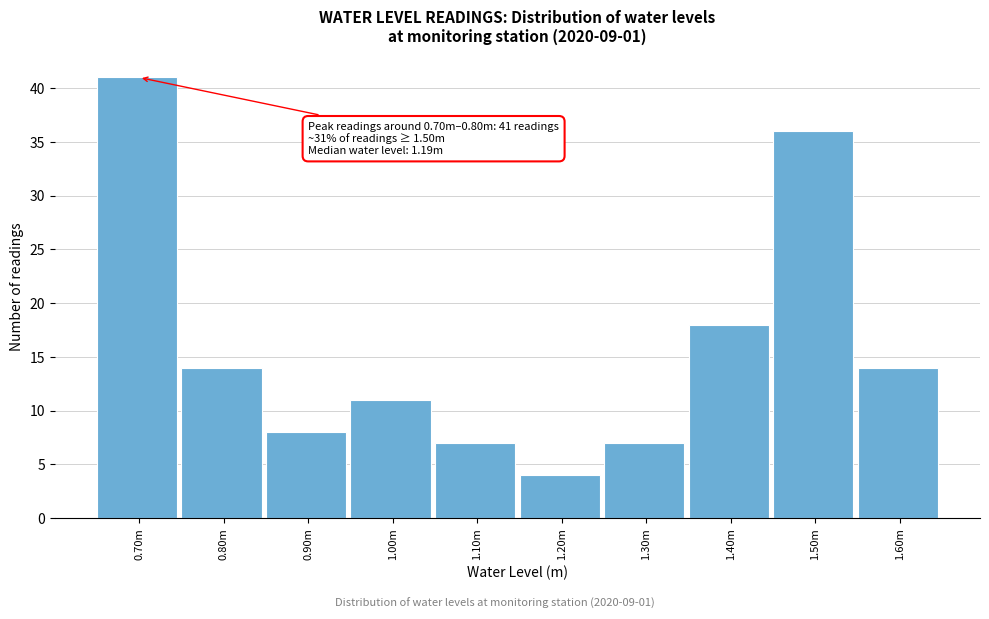

Reading right to left, transcribe all the data shown in this chart.

14	36	18	7	4	7	11	8	14	41